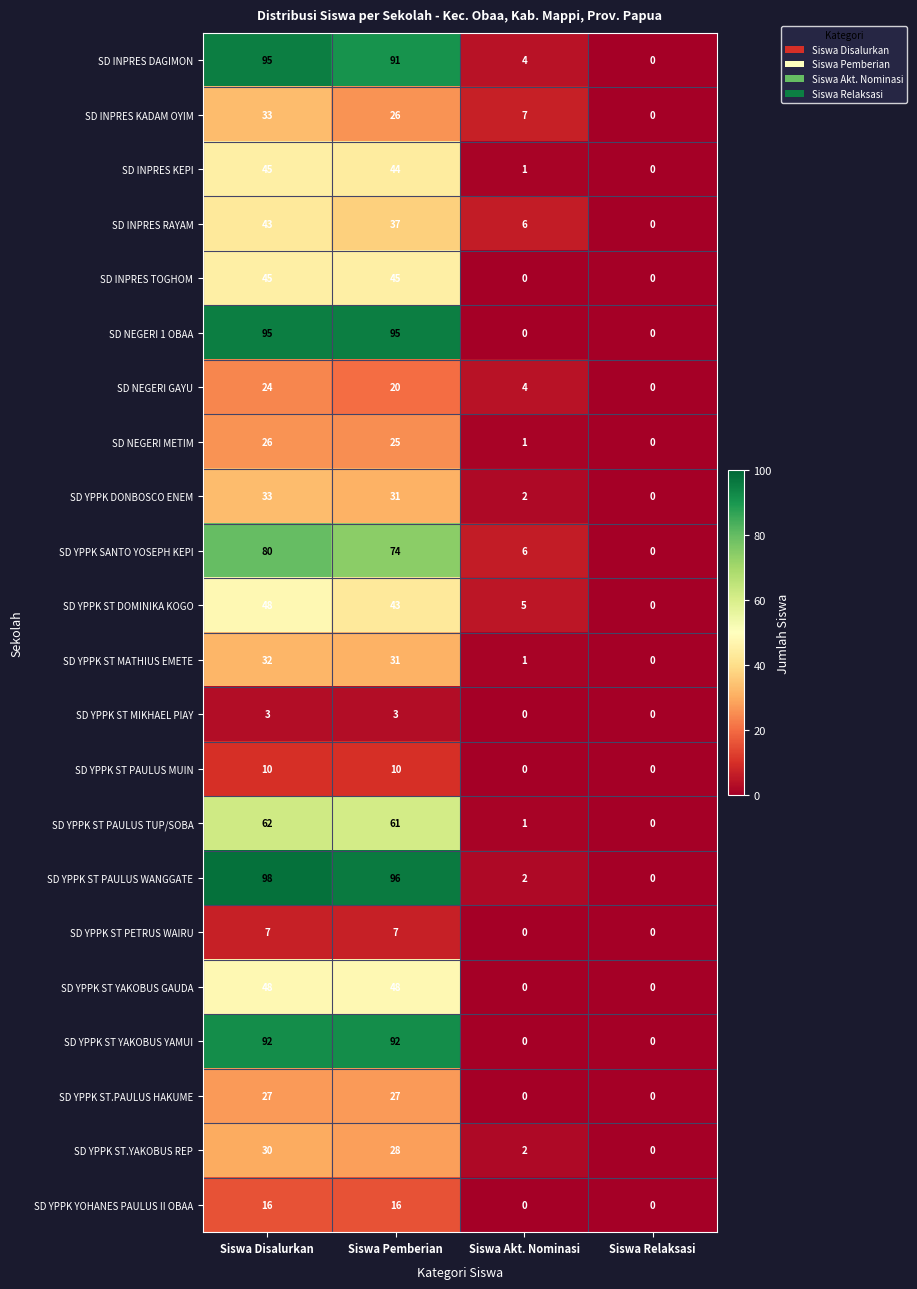

What is the difference between the second highest and minimum values in the SD INPRES DAGIMON series?

91